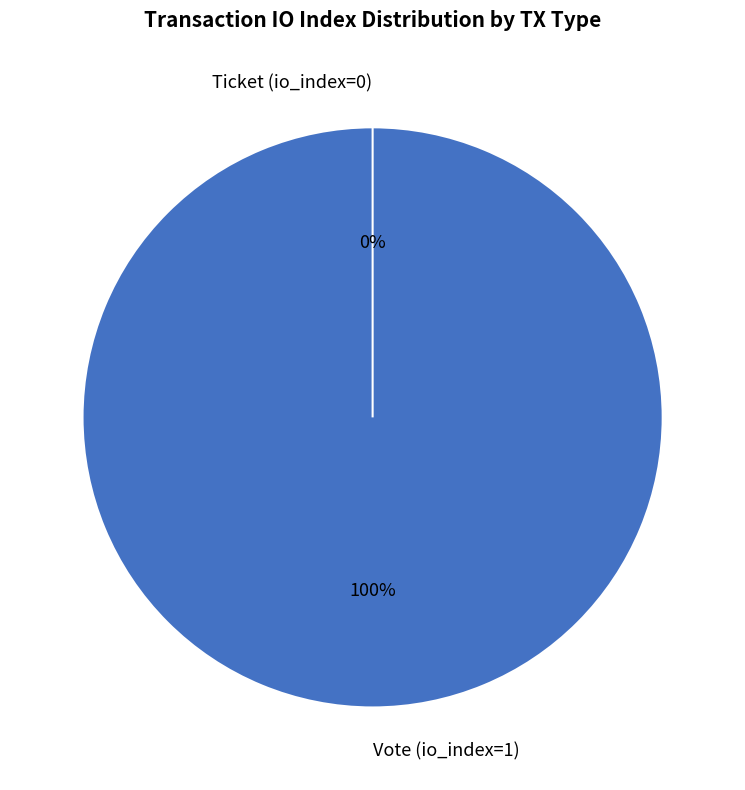

What is the change in value from Vote (io_index=1) to Ticket (io_index=0)?

-1